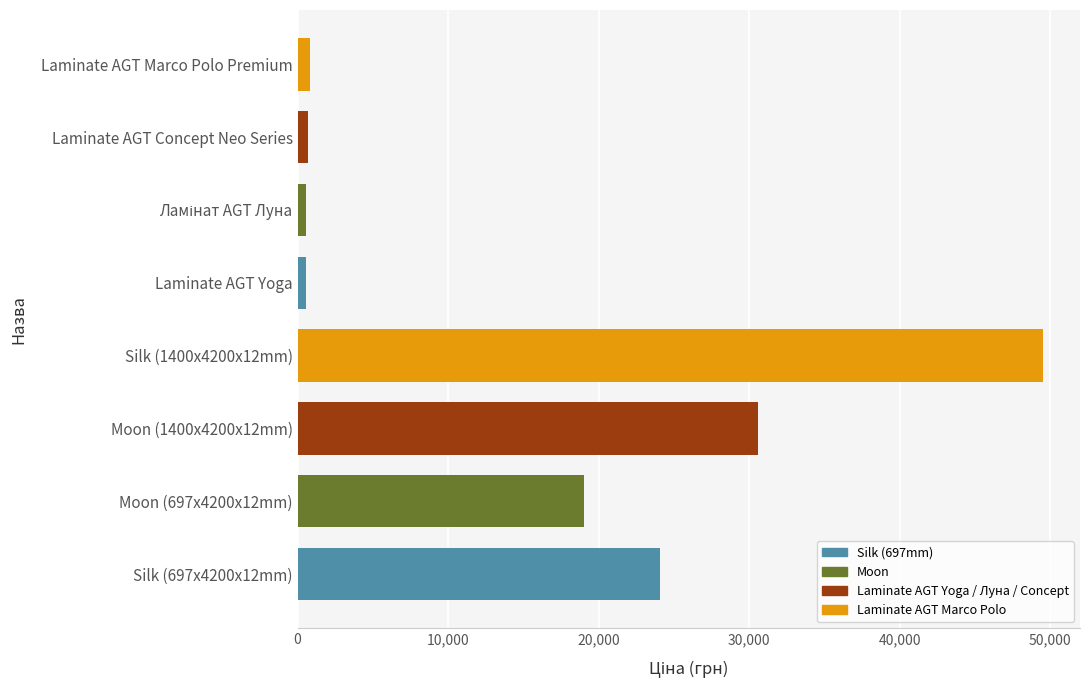

At which label is the value closest to 25026?

Silk (697x4200x12mm)